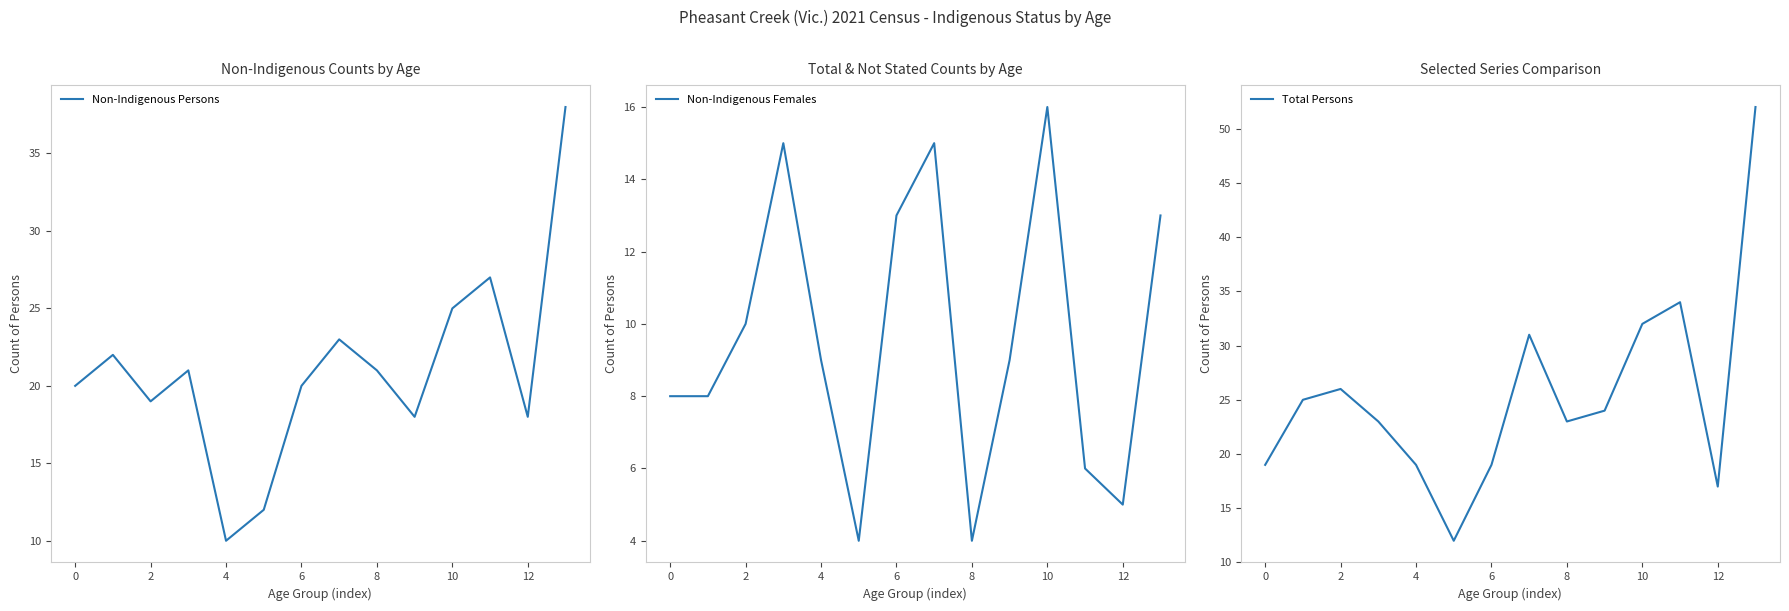

What is the difference between the maximum and second lowest values in the Total Persons series?

35